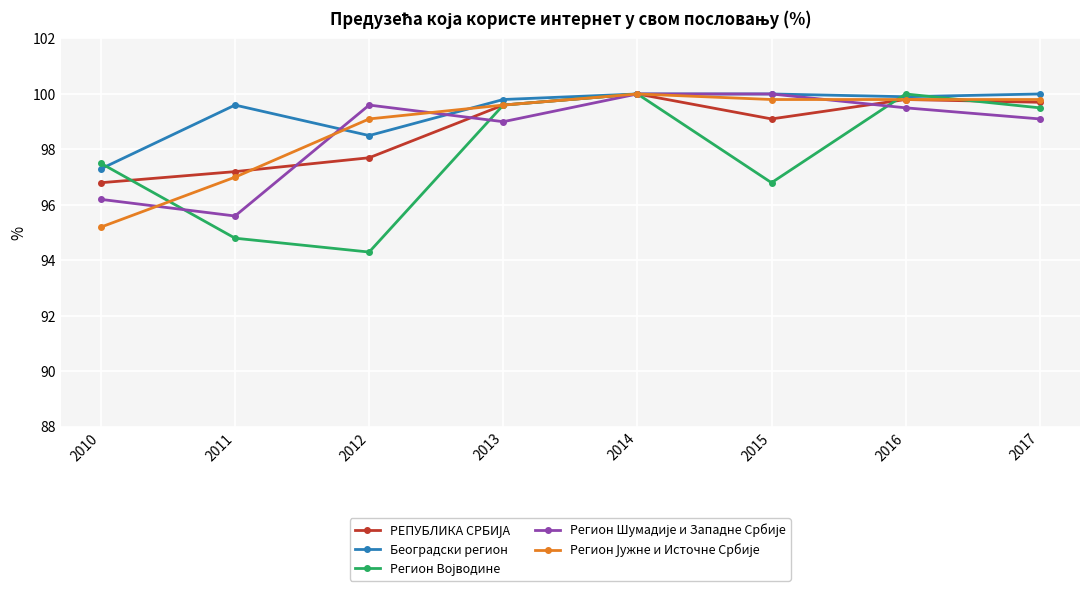

How many categories are shown in the chart?

8